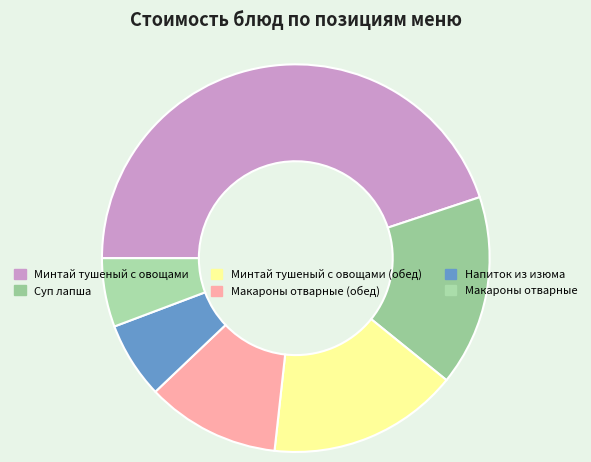

How many segments does this pie chart have?

6